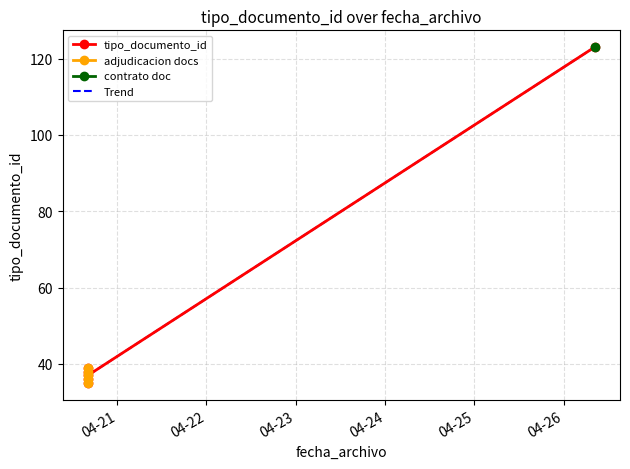

What is the highest value of the Trend series?

123.0